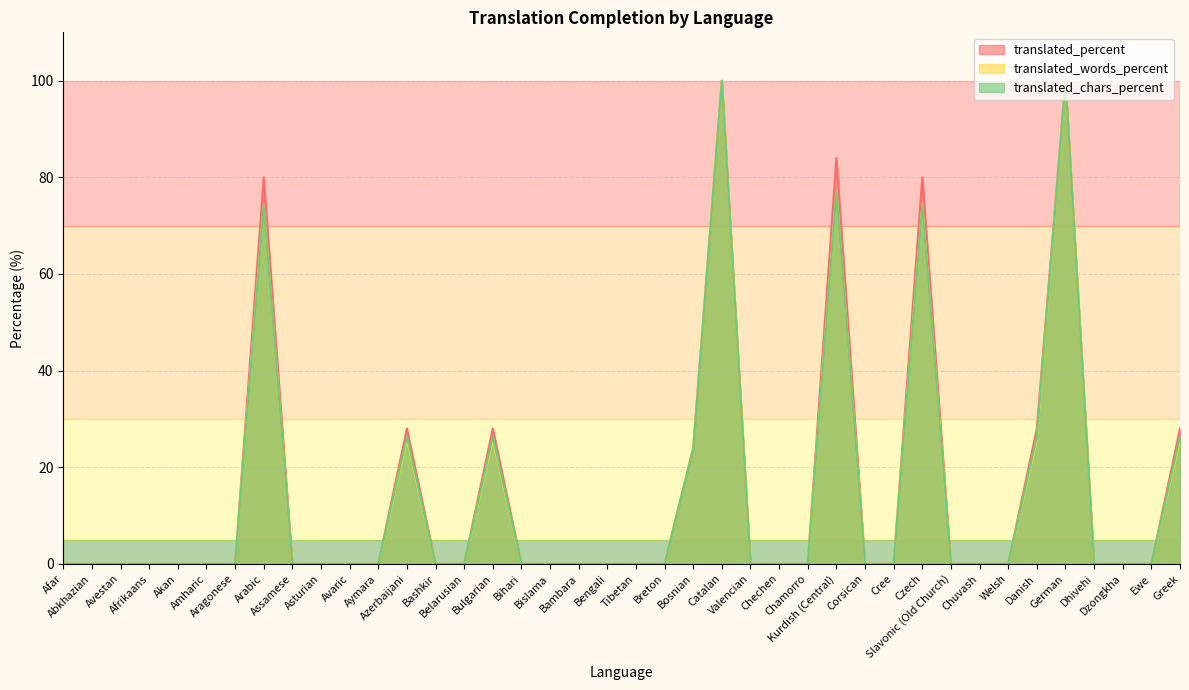

Between Aragonese and Dzongkha, which series saw the biggest shift?

translated_percent